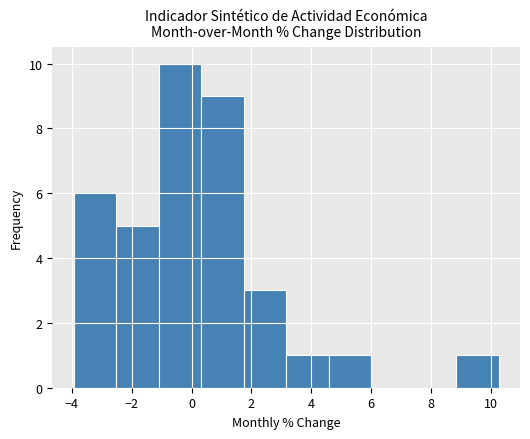

Reading left to right, transcribe this chart: for each bar, give the range it covers on the x-axis and its height. Neither the bar edges nor the heights are printed on the chart, so give them approximately, as read against the axes.

-4.0 to -2.6: 6
-2.6 to -1.2: 5
-1.2 to 0.4: 10
0.4 to 1.8: 9
1.8 to 3.2: 3
3.2 to 4.6: 1
4.6 to 6.0: 1
6.0 to 7.4: 0
7.4 to 8.8: 0
8.8 to 10.2: 1